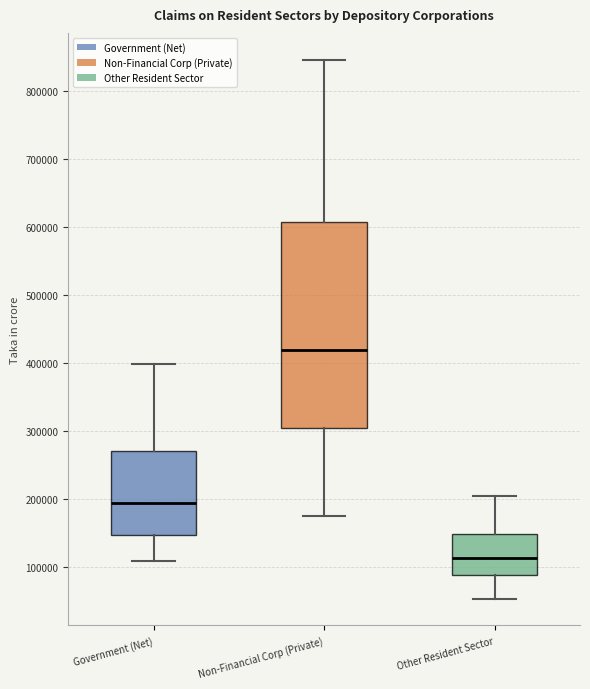

Where does the lower whisker of the box for Other Resident Sector end on the y-axis? The values are not printed on the chart, so give them approximately, as read against the axis.

50000